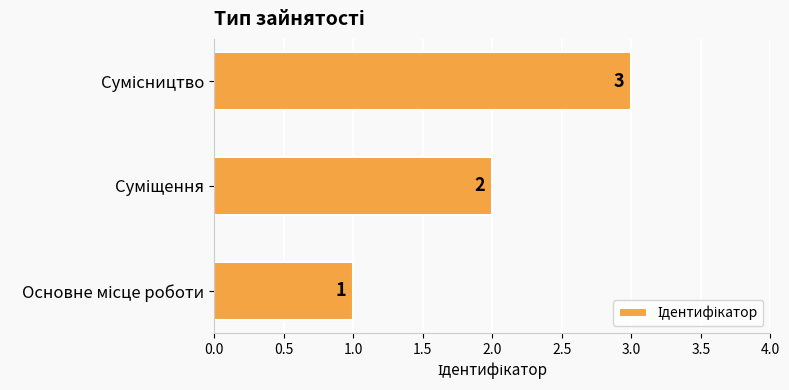

Does the chart contain stacked bars?

No